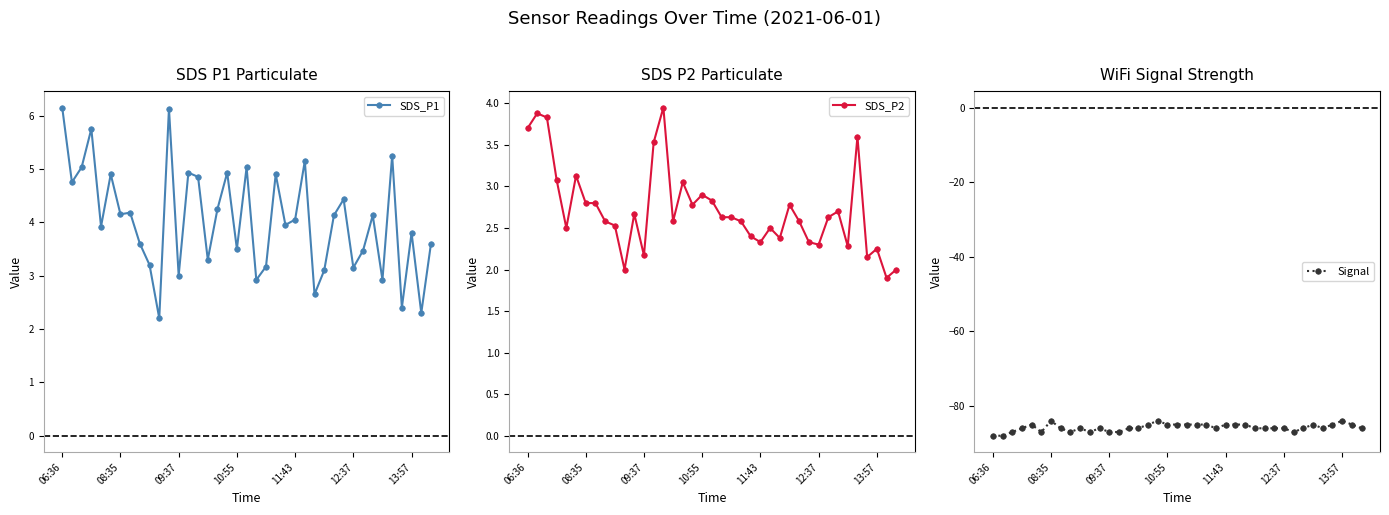

How many data points does each series have?

39